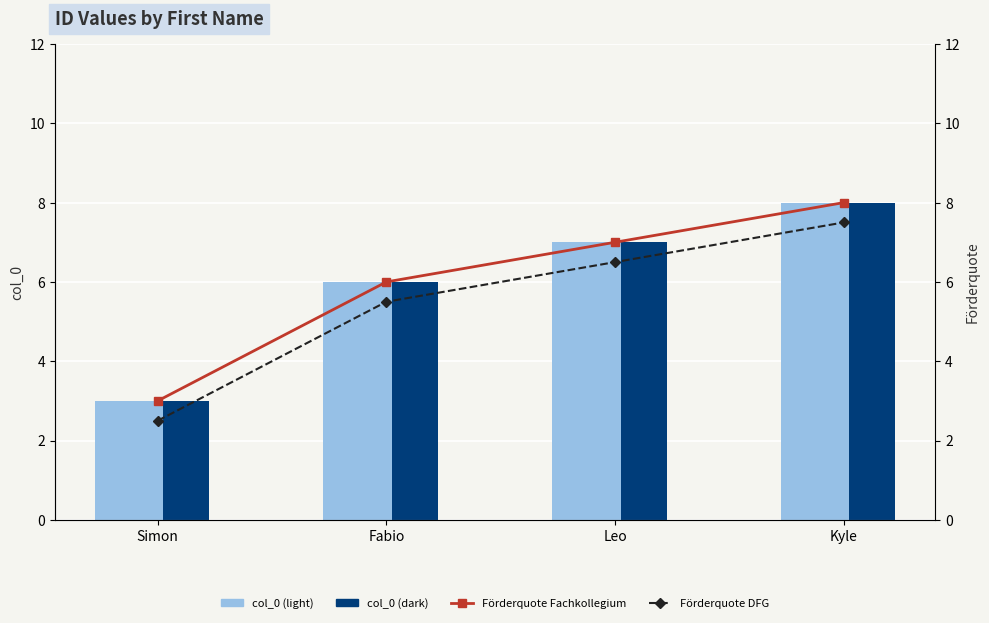

Reading left to right, extract all data points from this chart.

col_0 (light): 3.0	6.0	7.0	8.0
col_0 (dark): 3.0	6.0	7.0	8.0
Förderquote Fachkollegium: 3.0	6.0	7.0	8.0
Förderquote DFG: 2.5	5.5	6.5	7.5